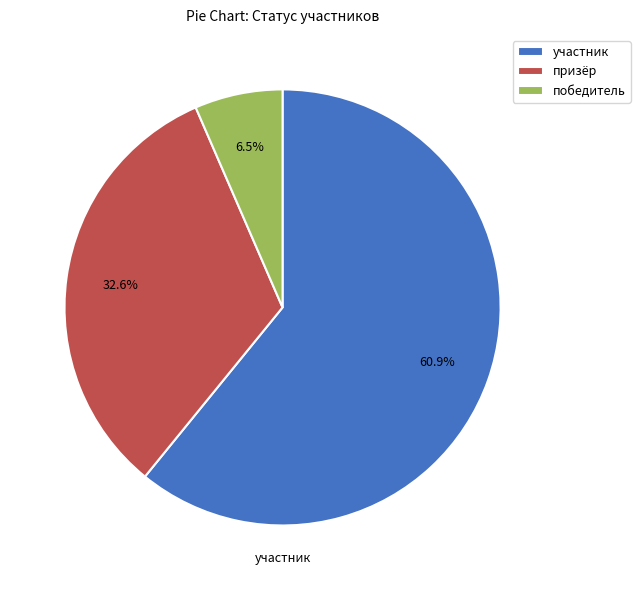

To the nearest percent, what percentage of the pie is участник?

61%